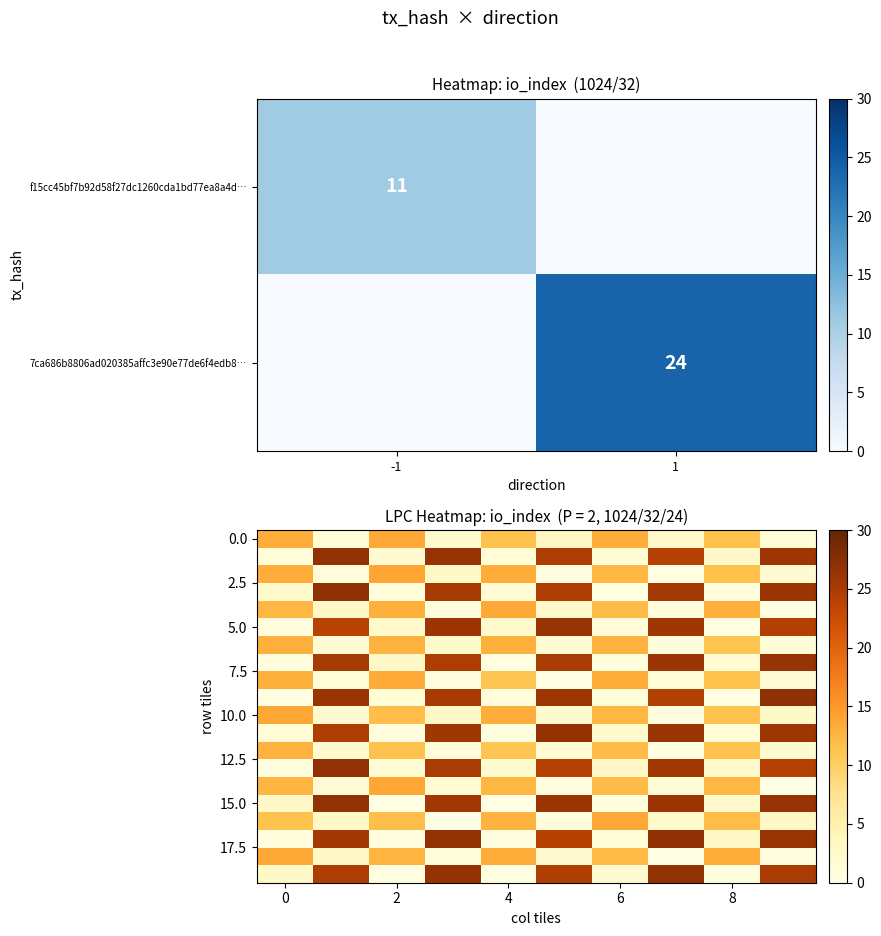

Is the value of 7ca686b8806ad020385affc3e90e77de6f4edb8… at 1 greater than the value of f15cc45bf7b92d58f27dc1260cda1bd77ea8a4d… at -1?

Yes